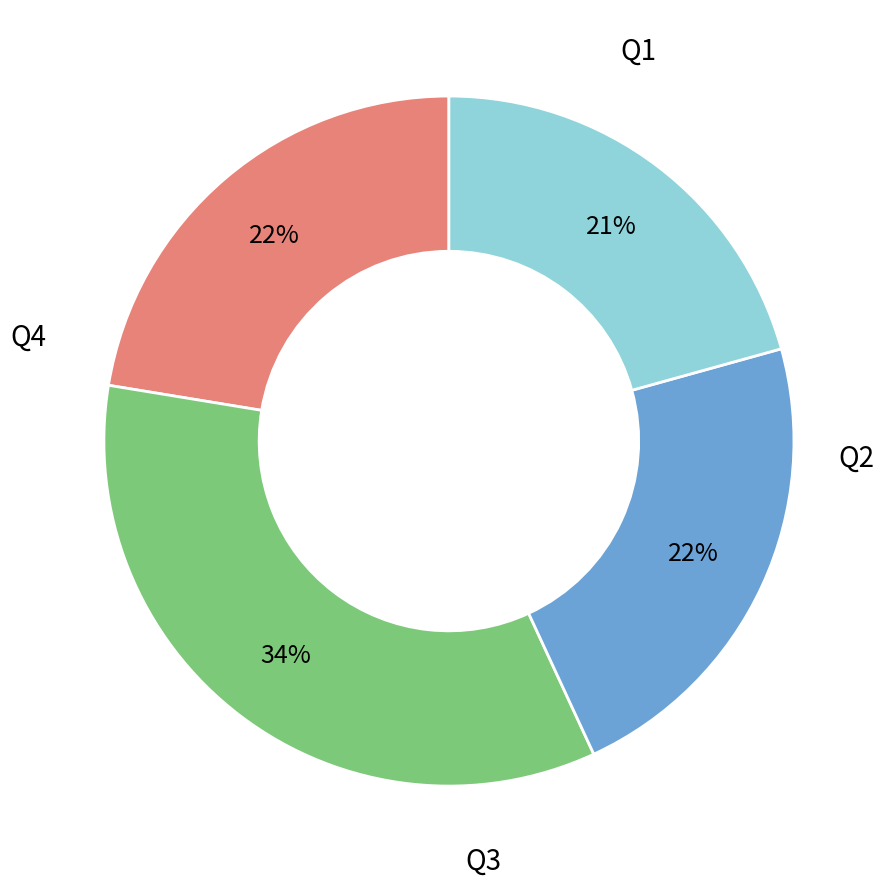

Is there a majority slice in this chart?

No